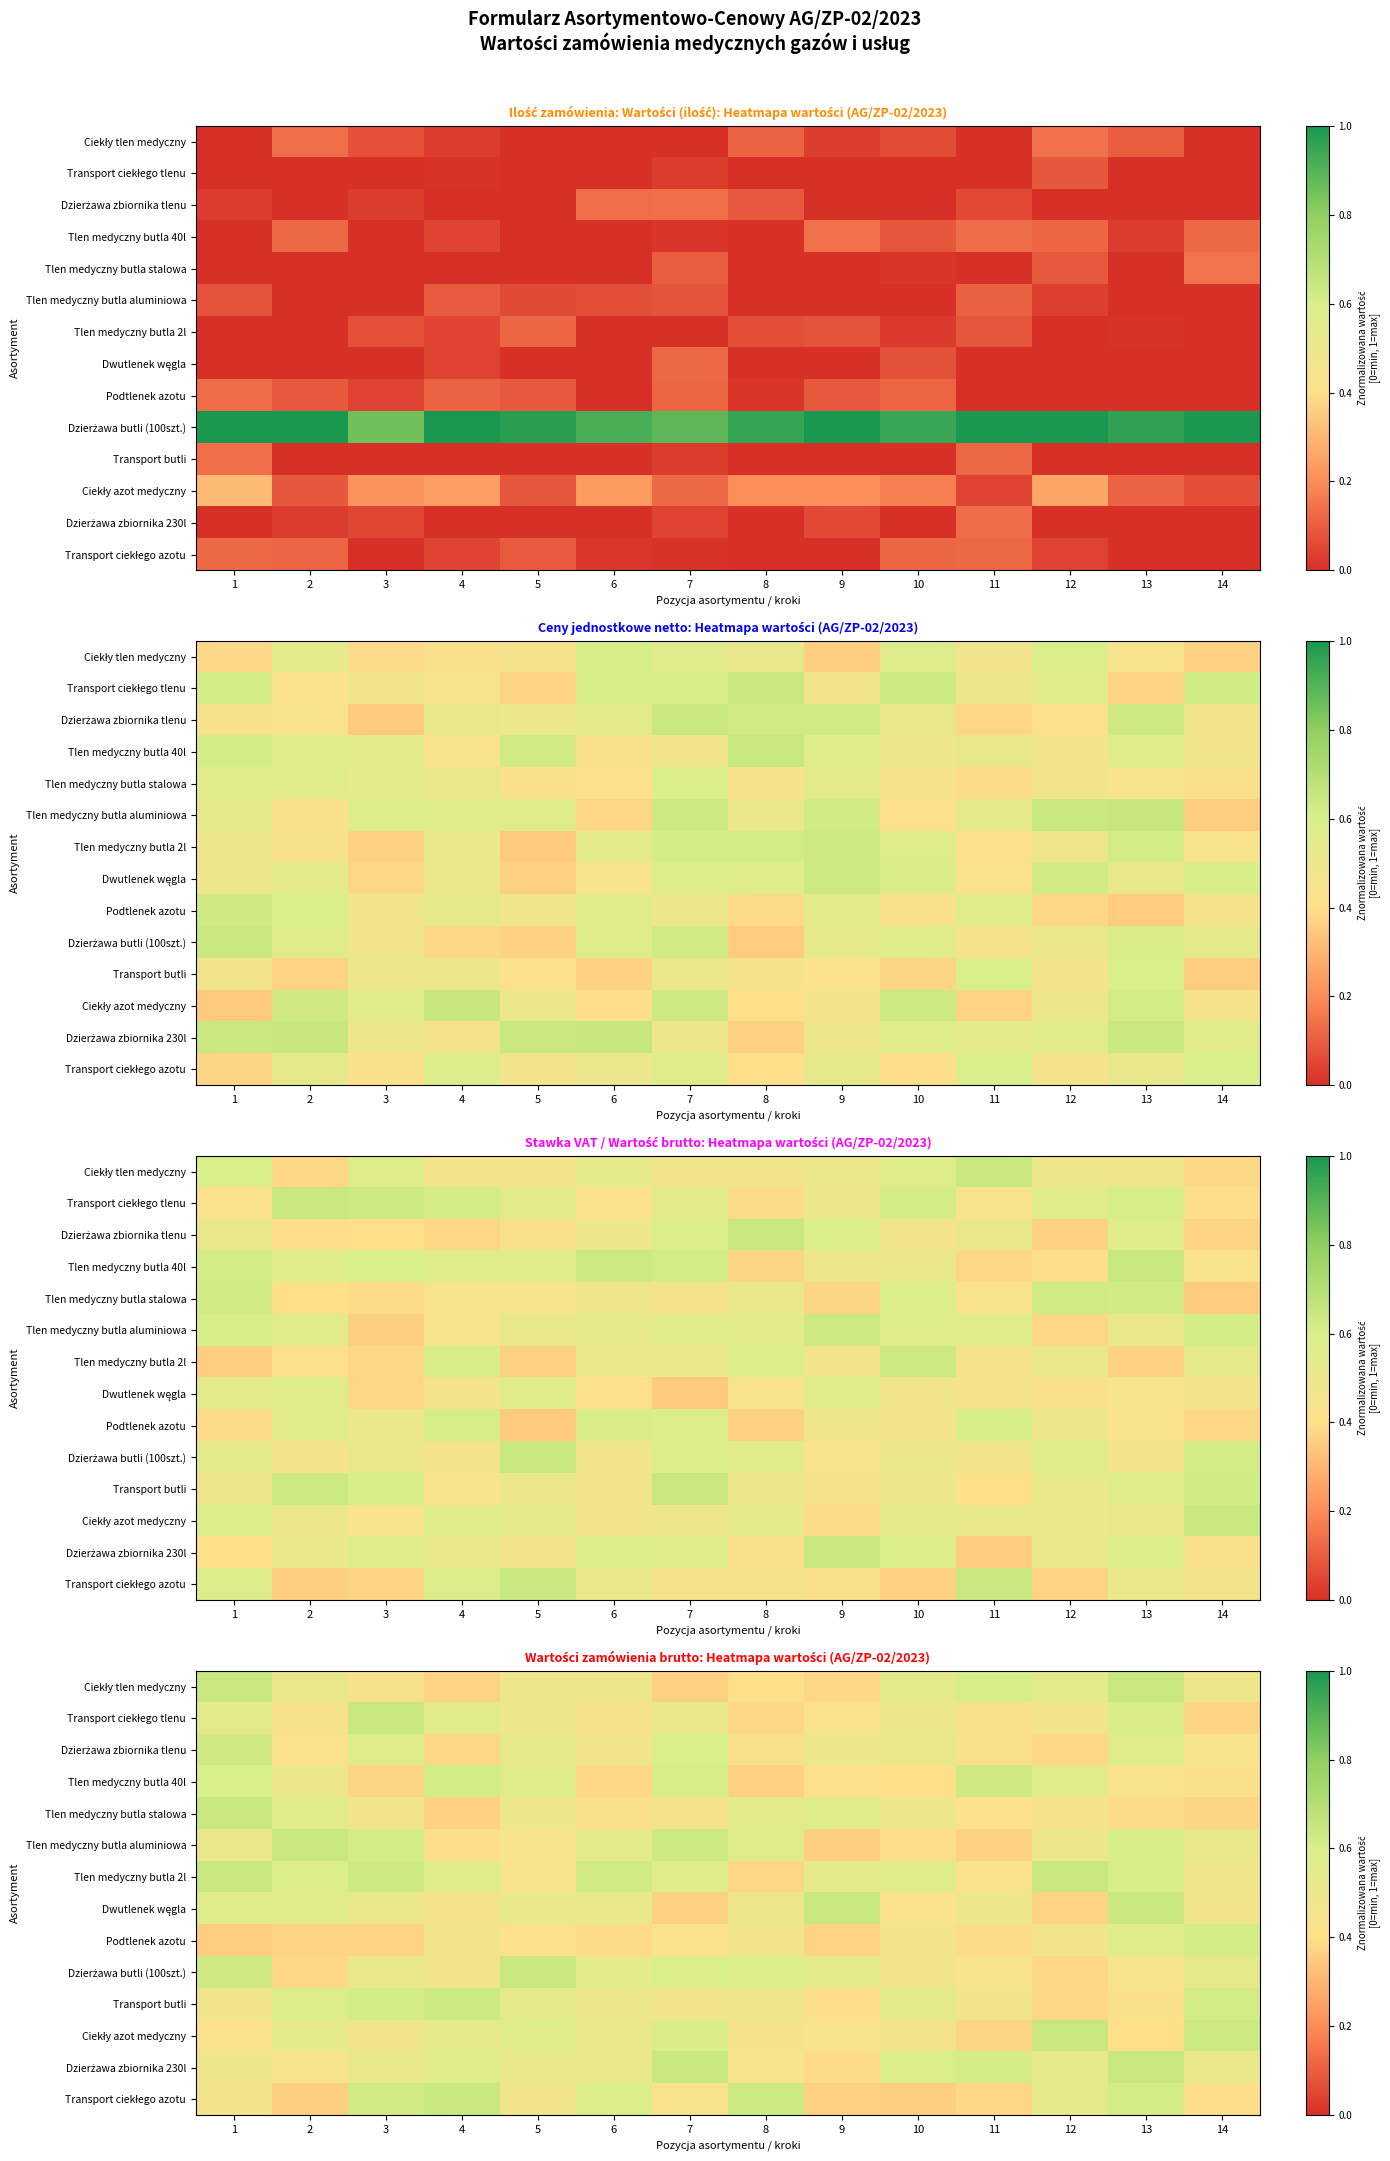

Read the Ciekły azot medyczny value at 1.

0.4